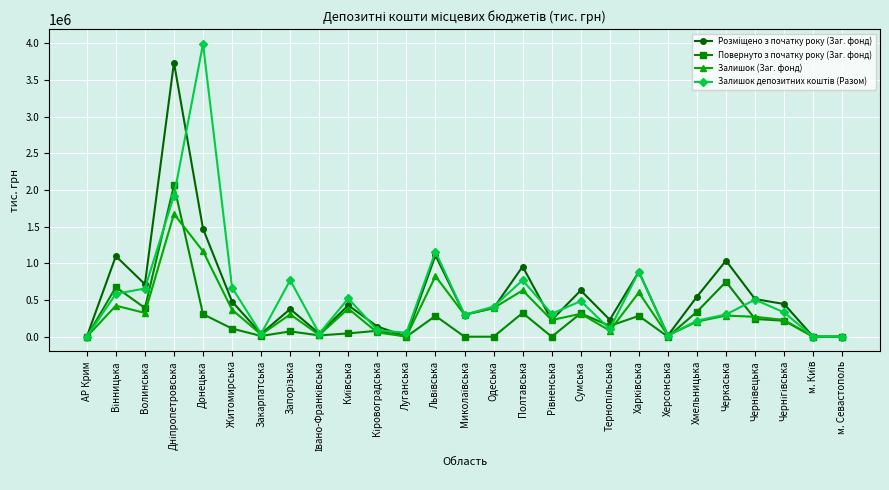

What is the highest value of the Повернуто з початку року (Заг. фонд) series?

2064970.0